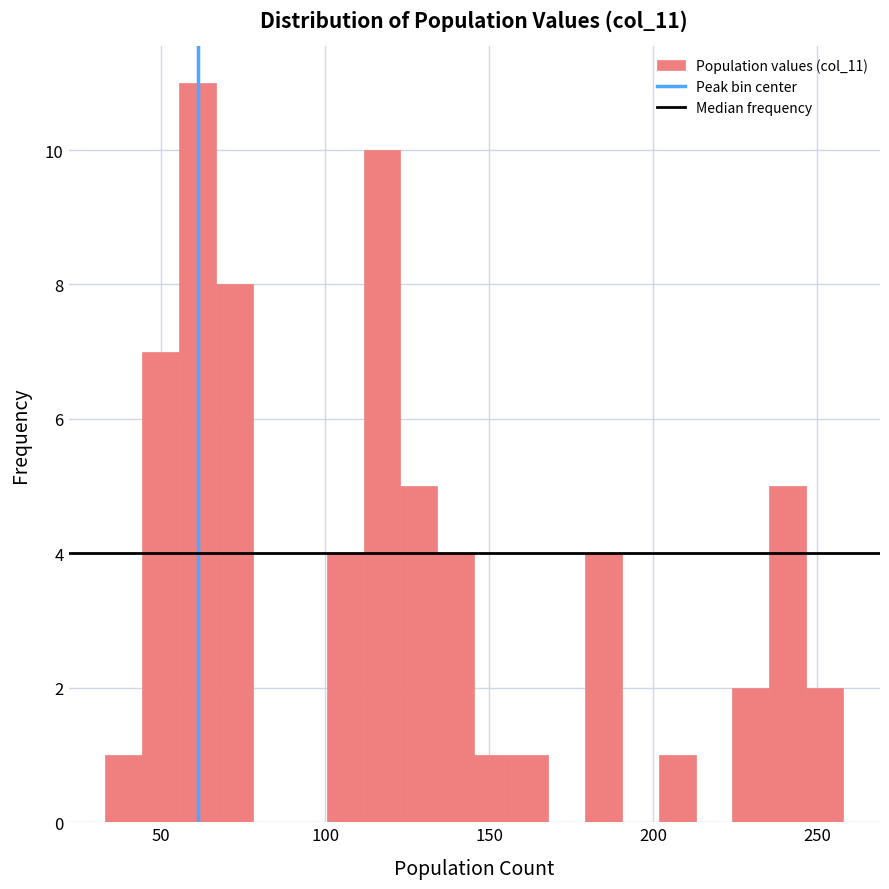

Around what value on the x-axis is the tallest bar? Give the approximate position of its centre, as read against the axis.

60